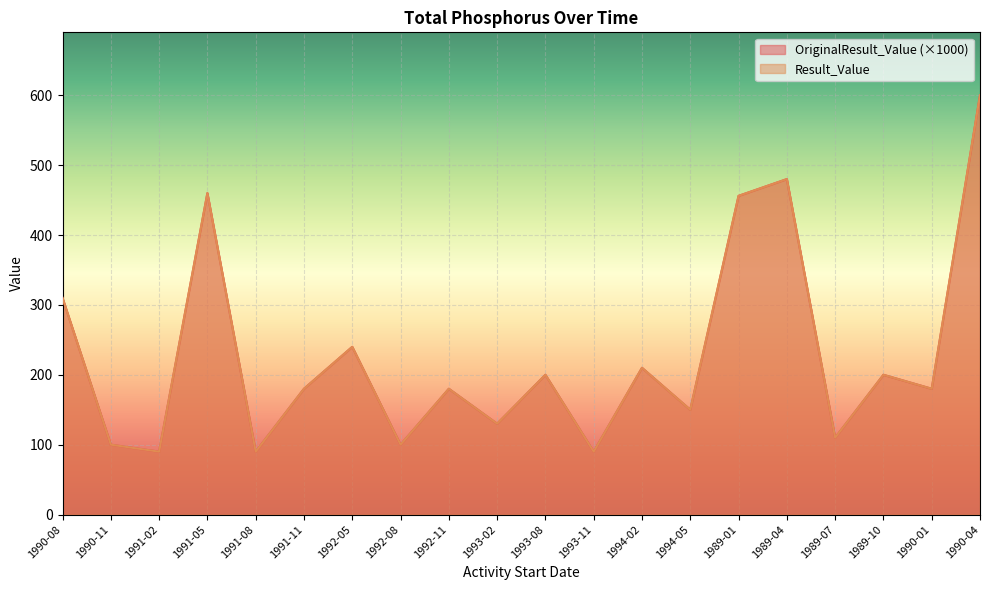

What are all the series names shown in the legend?

OriginalResult_Value, Result_Value